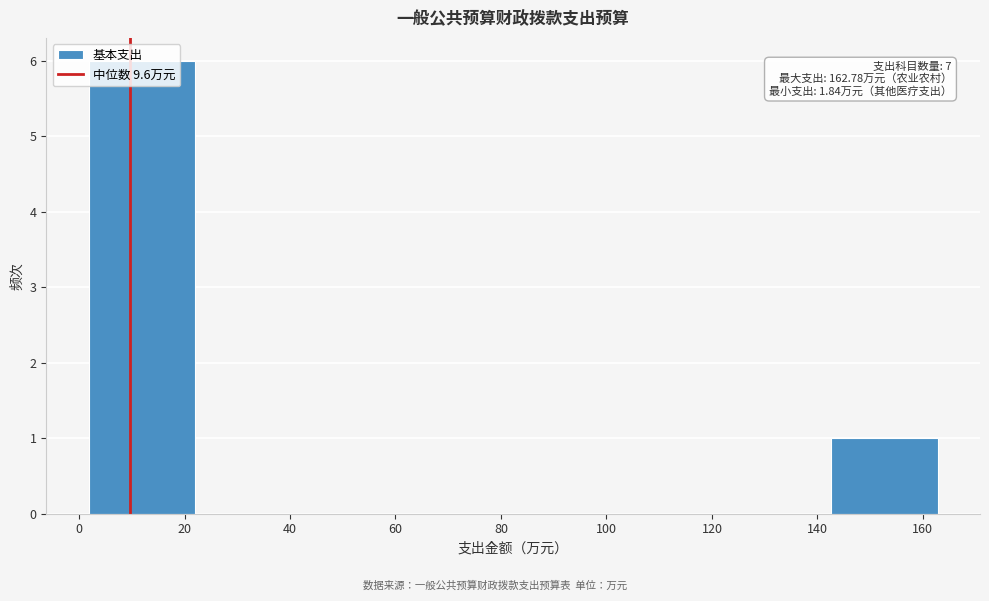

Over which range of the x-axis is the bar tallest?

2 to 22